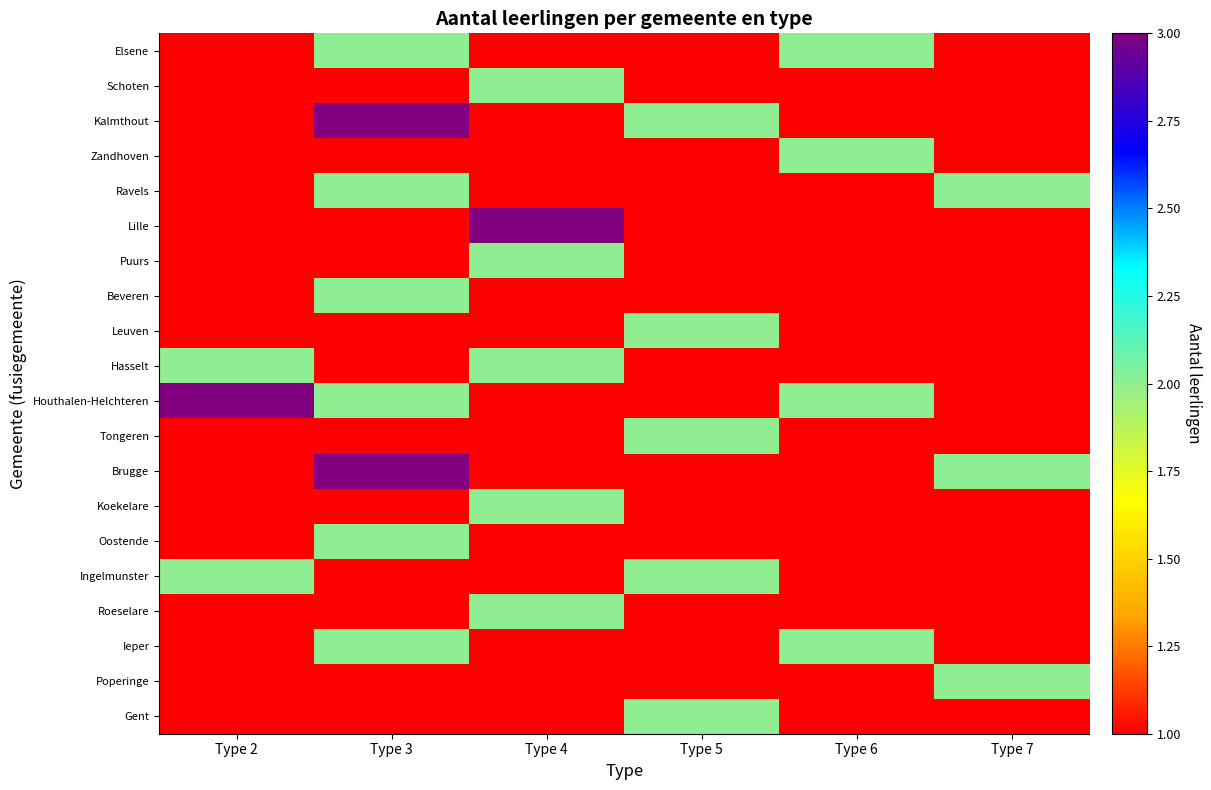

Between Type 3 and Type 2, which is larger?

Type 3